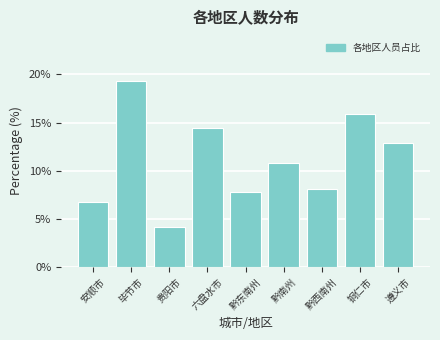

Reading left to right, what are all the values shown in this chart?

6.8	19.3	4.1	14.4	7.8	10.8	8.1	15.9	12.8